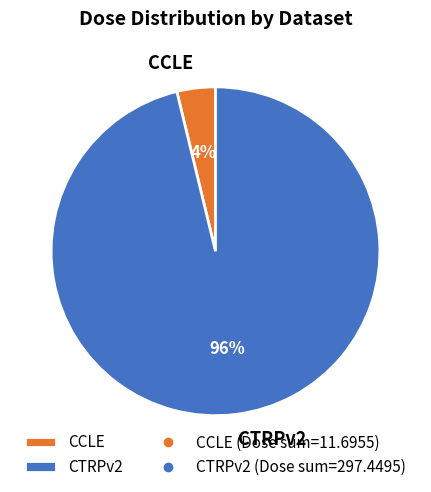

The CCLE slice represents 4% of the pie. True or false?

True